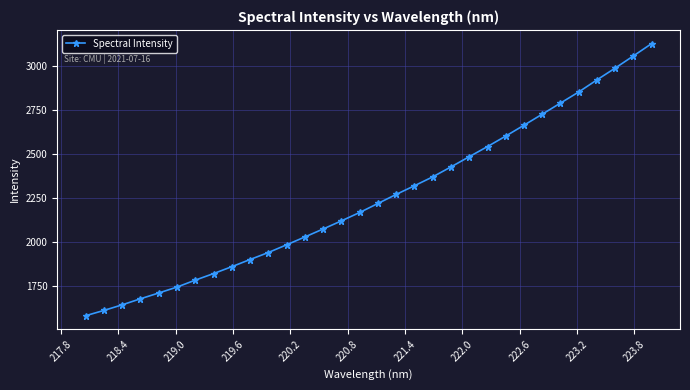

True or false: the data has more than 2 interior local peaks.

False